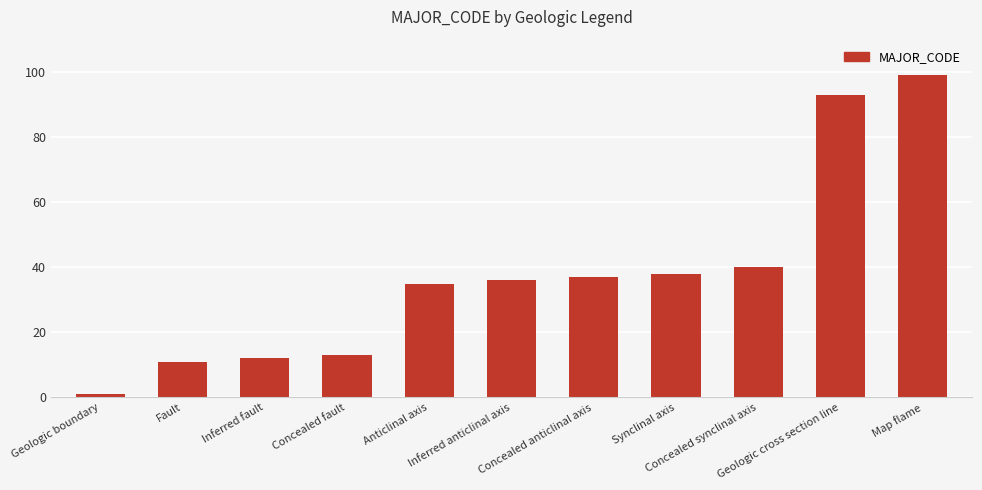

How many bars are there in total?

11